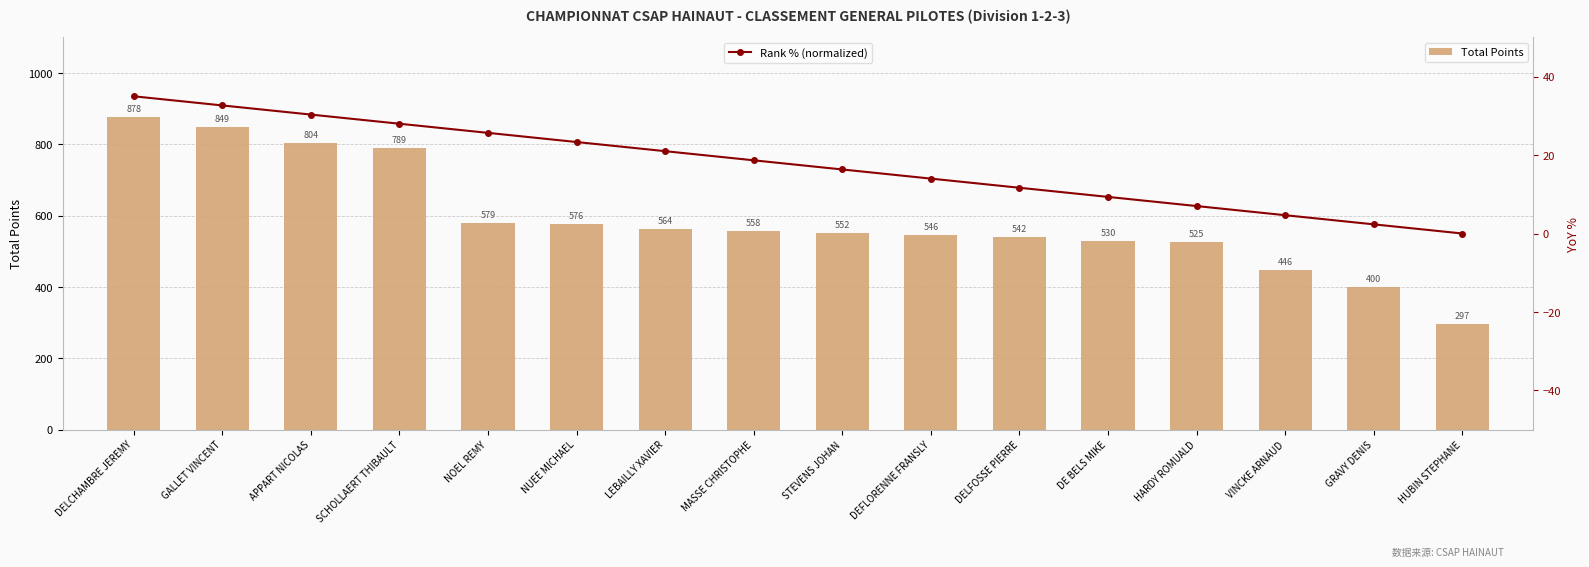

Between SCHOLLAERT THIBAULT and HARDY ROMUALD, which is larger?

SCHOLLAERT THIBAULT